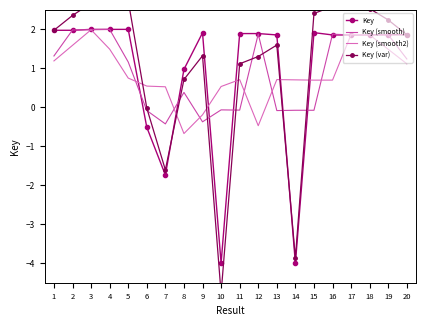

In Key (smooth2), how many points are lower than both neighbors (excluding endpoints)?

3